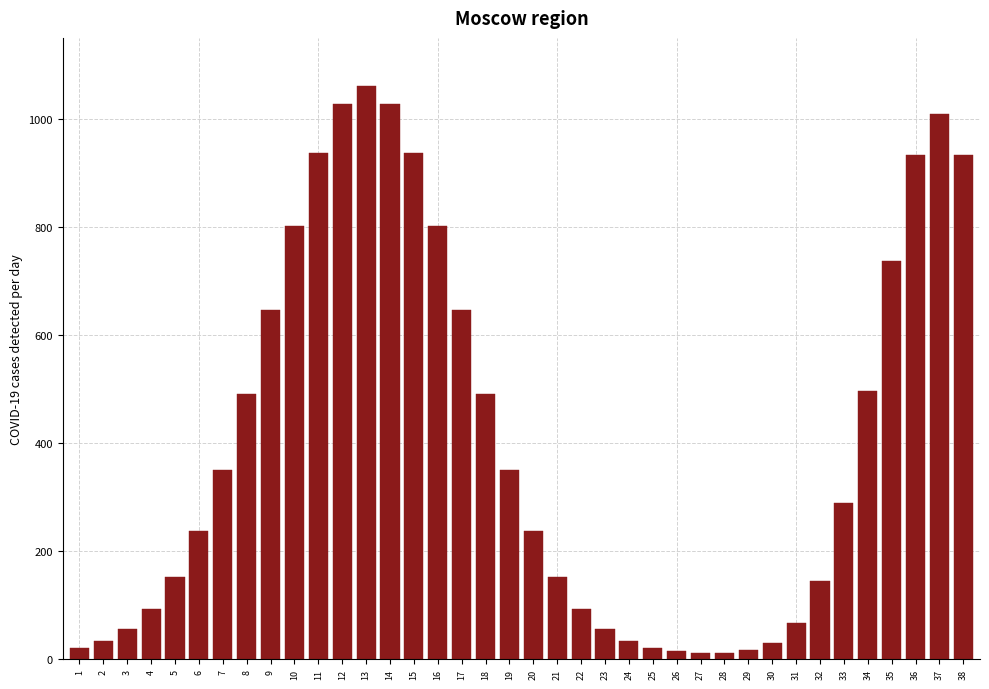

The value at 22 is 93. True or false?

True